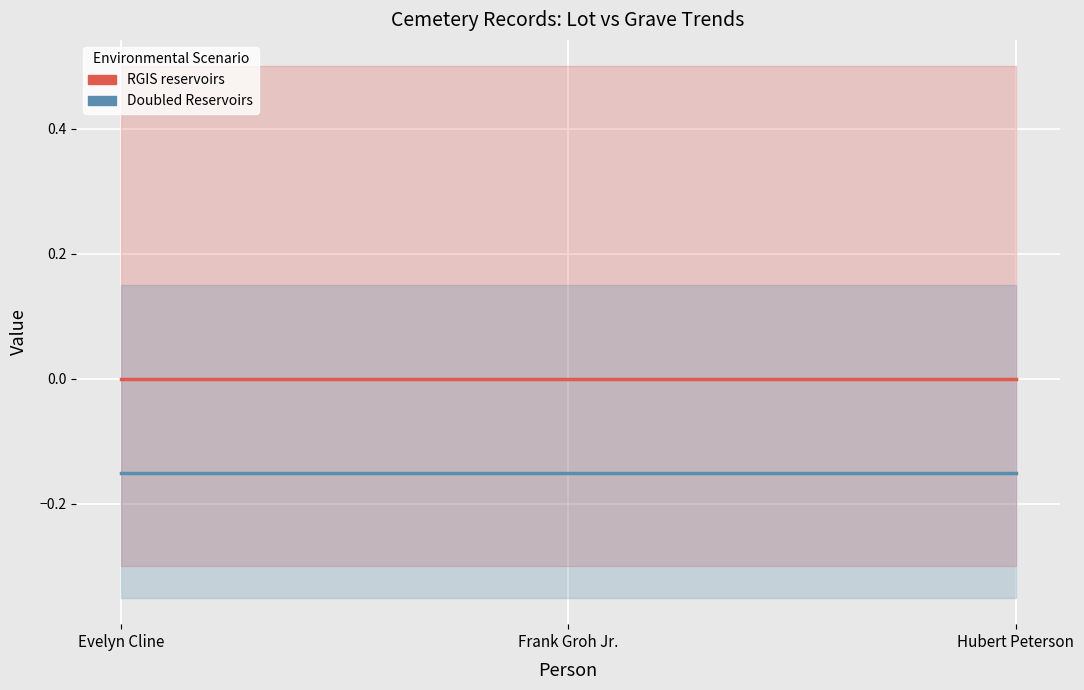

Between Frank Groh Jr. and Evelyn Cline, which is larger?

Frank Groh Jr.